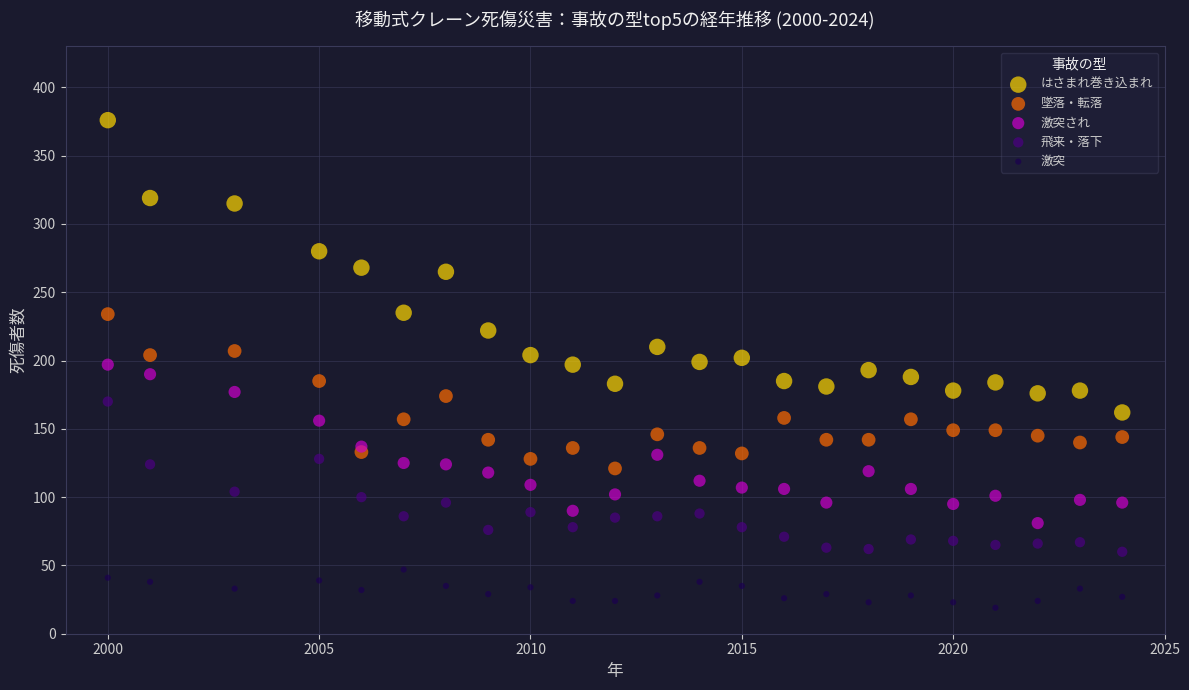

Which series has the widest spread of Y values?

はさまれ巻き込まれ